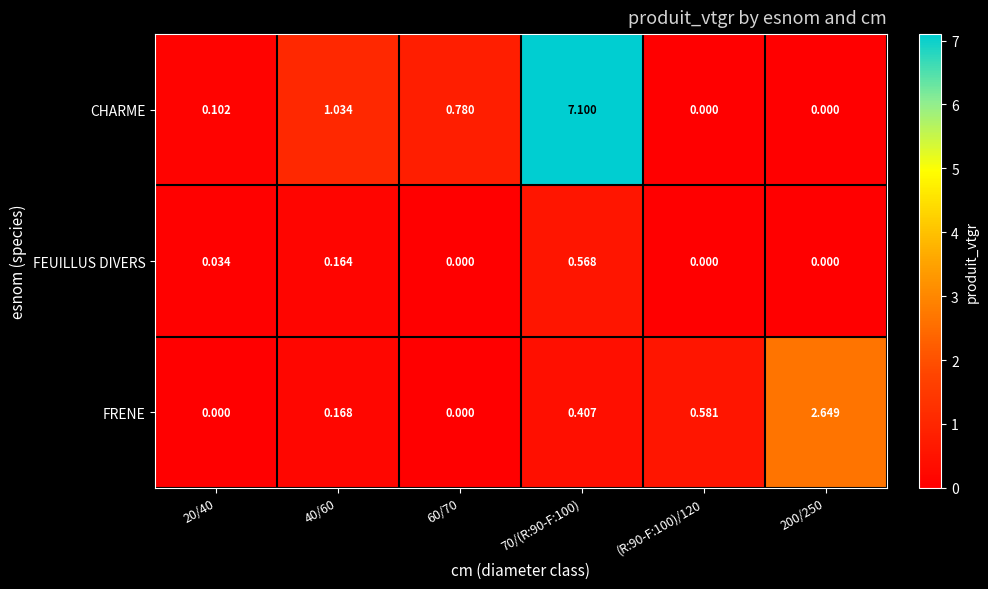

Which series changed the most between 60/70 and 70/(R:90-F:100)?

CHARME